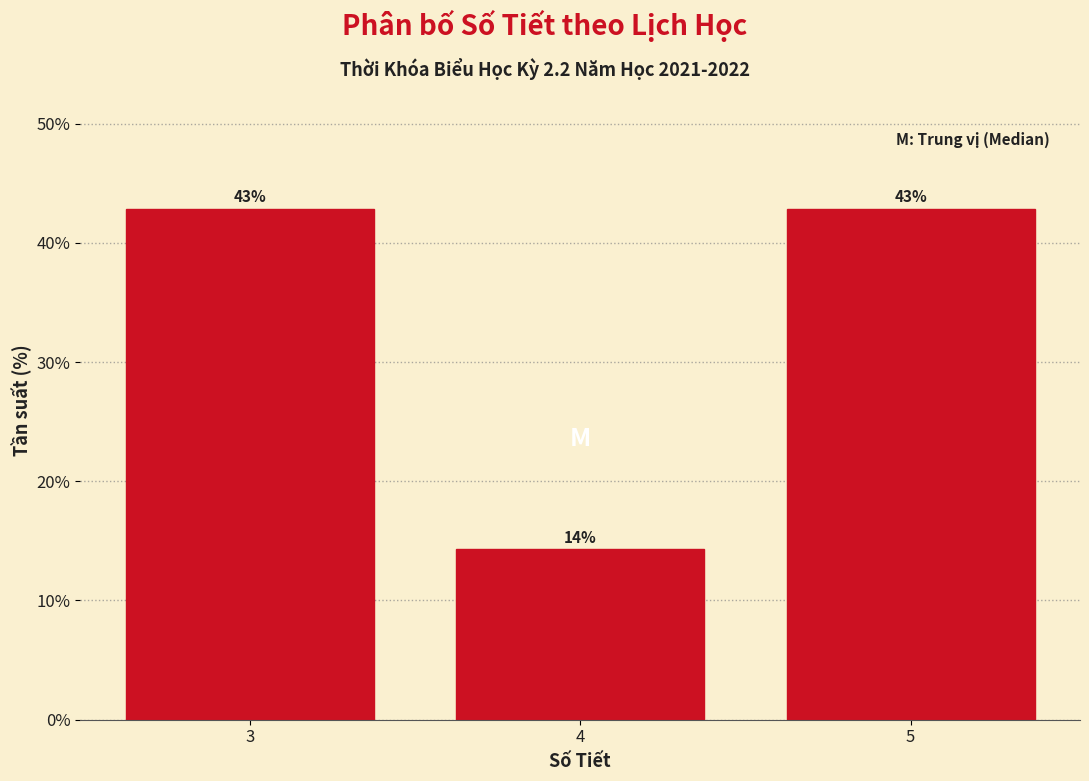

Which has a higher value, 5 or 4?

5